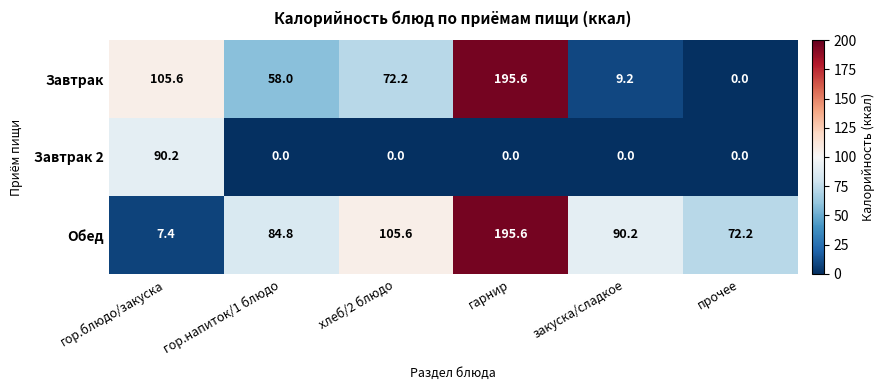

At which label is Завтрак closest to 97?

гор.блюдо/закуска